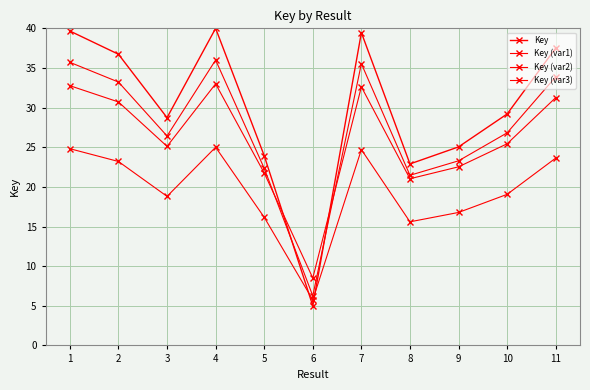

How many series are shown in this chart?

4